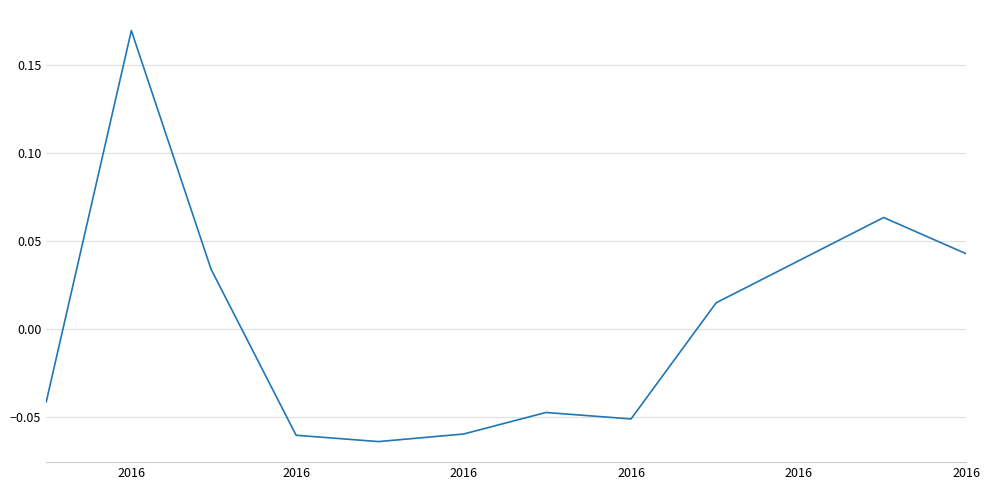

How many values are above zero?

5